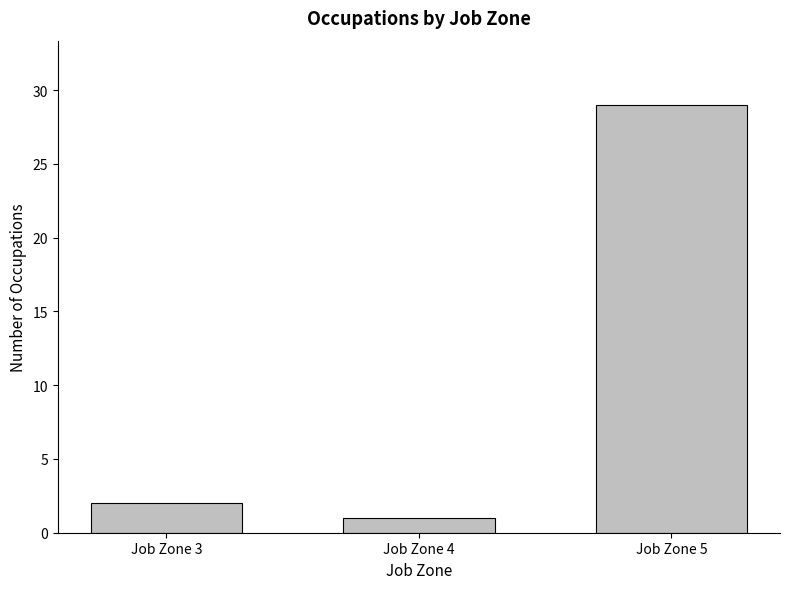

Rank the categories by value from highest to lowest.

Job Zone 5, Job Zone 3, Job Zone 4